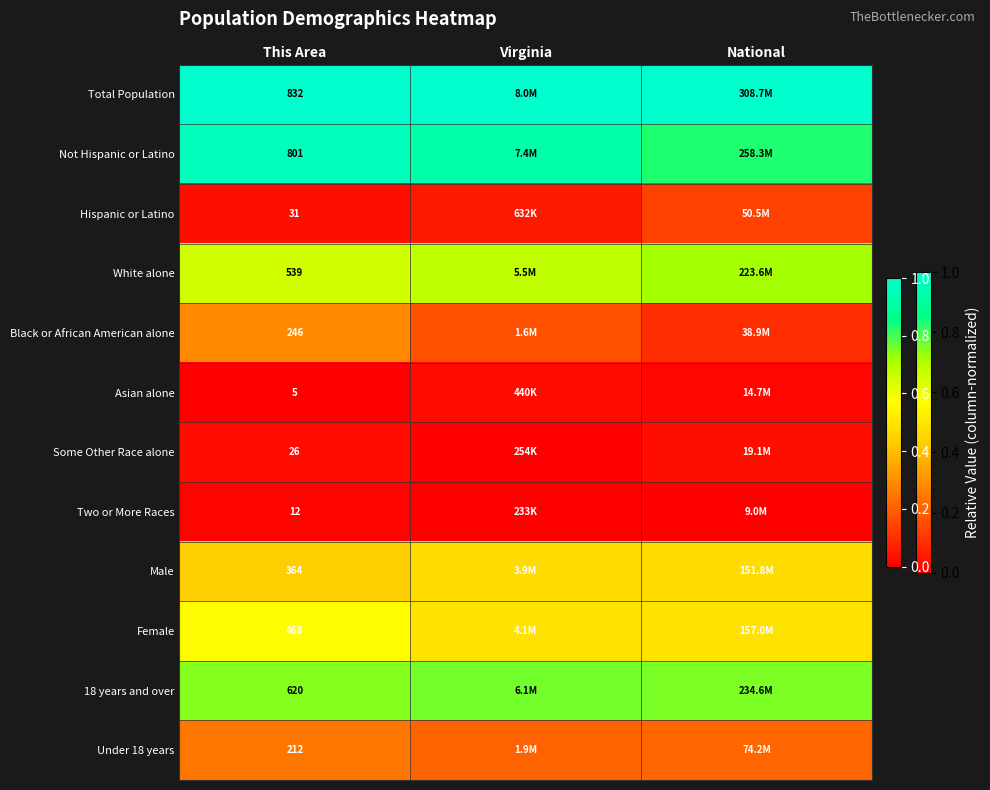

Rank the categories by Black or African American alone value from lowest to highest.

National, Virginia, This Area